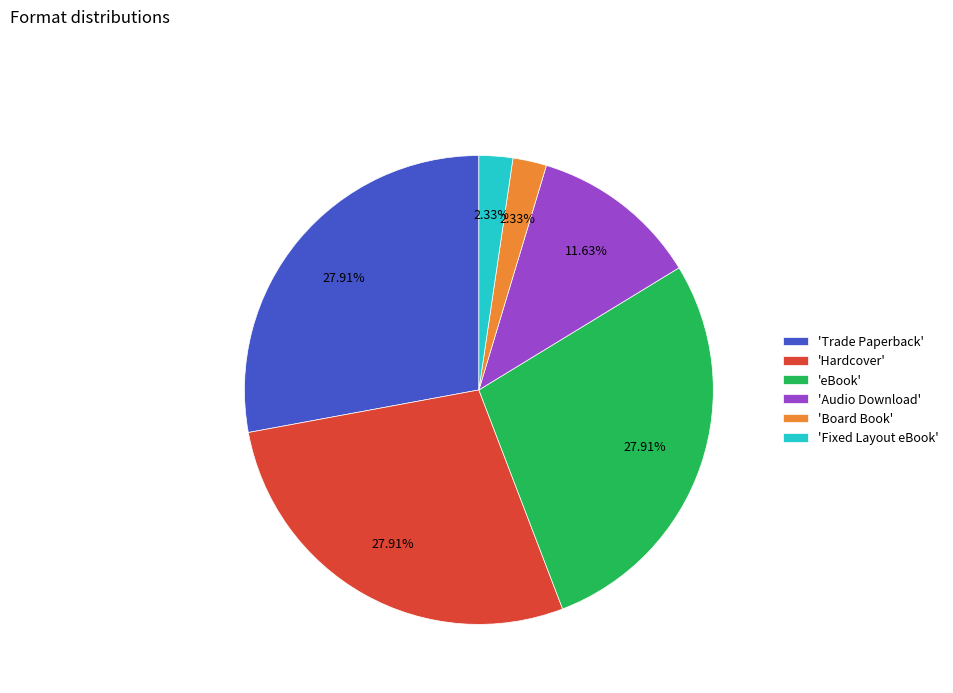

How many slices are in this pie chart?

6